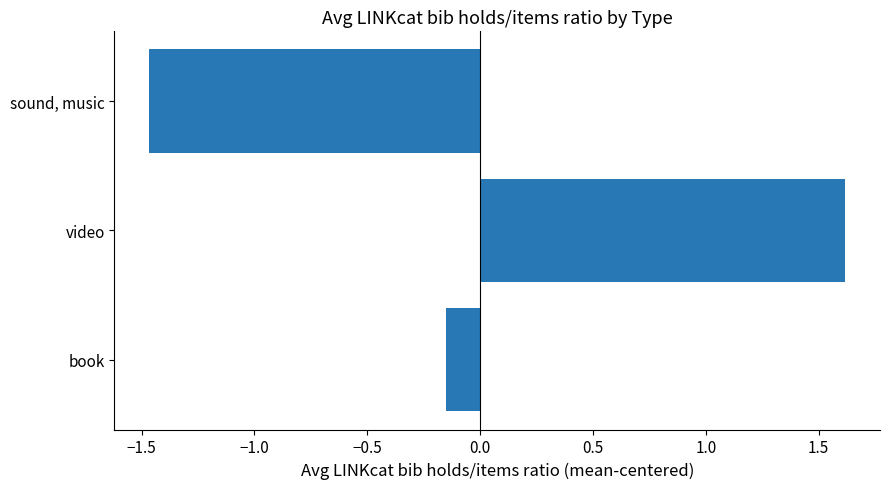

Which category has the highest value across all series?

video